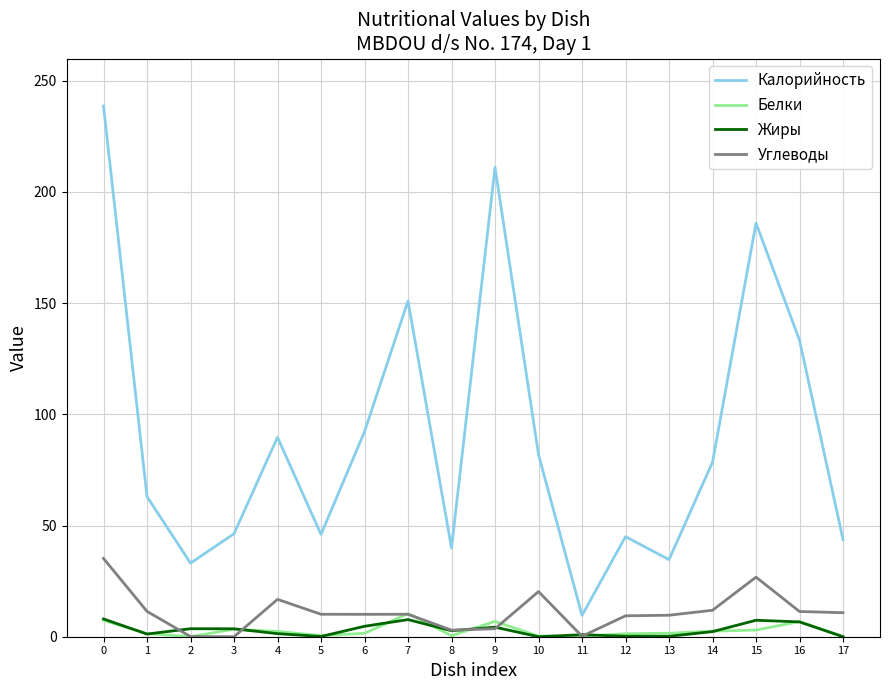

How many distinct data groups are displayed?

4